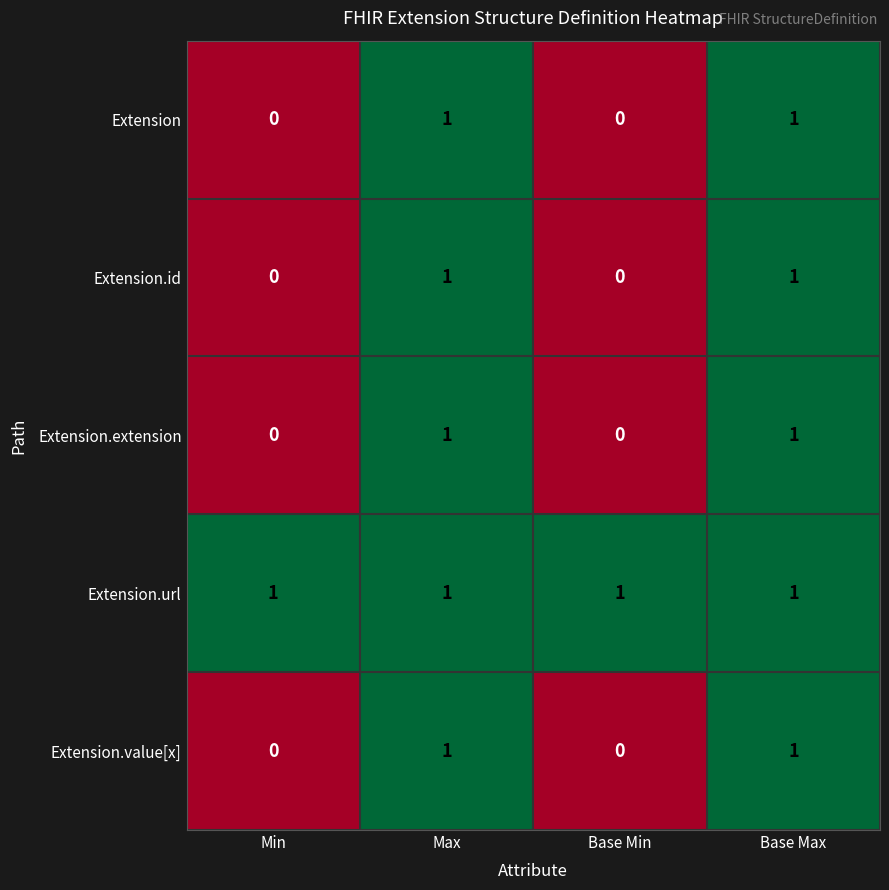

The value of Extension.value[x] at Max is 2. True or false?

False